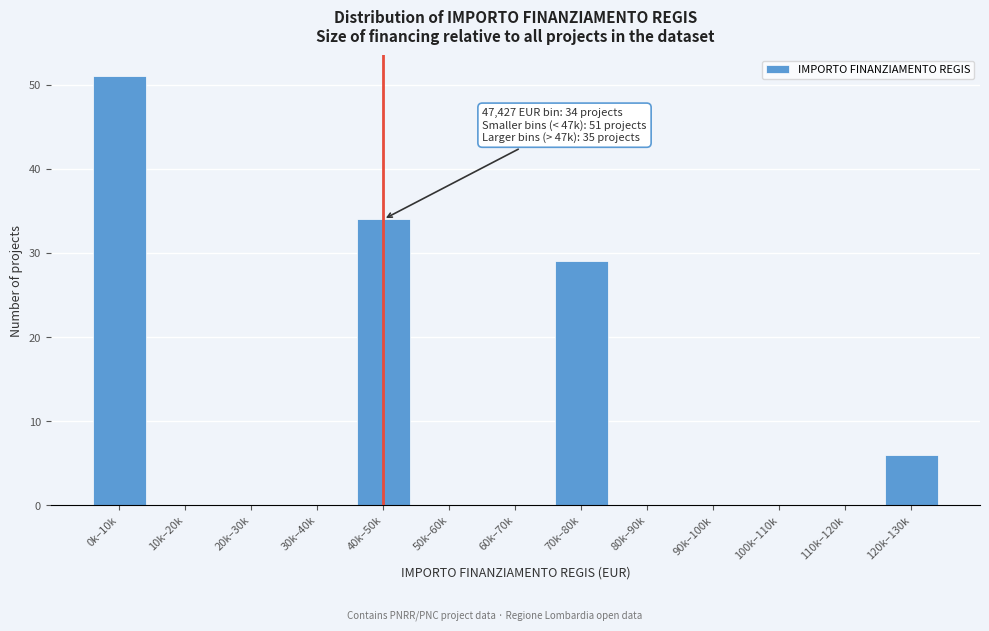

Reading right to left, what are all the values shown in this chart?

120k–130k=6	110k–120k=0	100k–110k=0	90k–100k=0	80k–90k=0	70k–80k=29	60k–70k=0	50k–60k=0	40k–50k=34	30k–40k=0	20k–30k=0	10k–20k=0	0k–10k=51